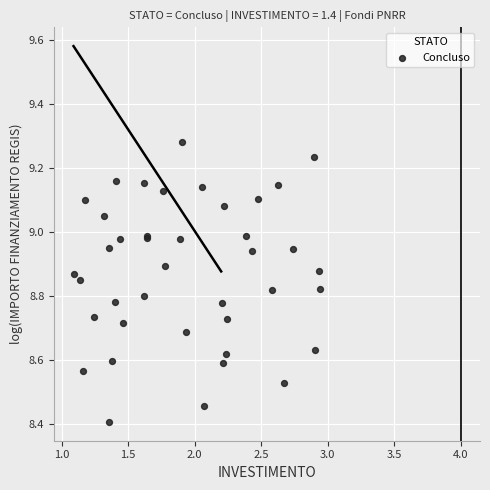

What Y value in the scatter plot is closest to 8?

8.4